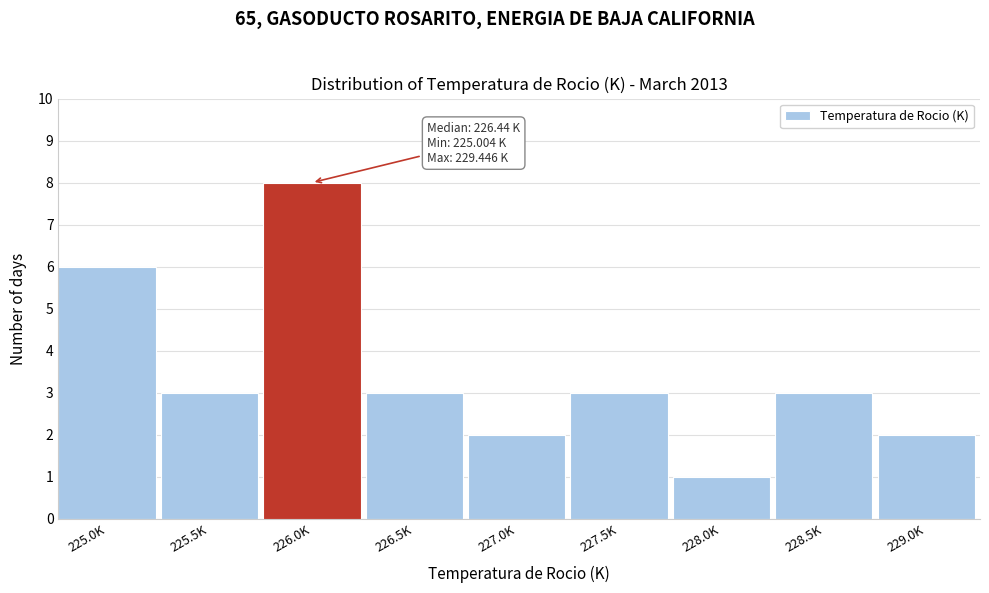

Reading right to left, list all the values displayed in this chart.

2	3	1	3	2	3	8	3	6